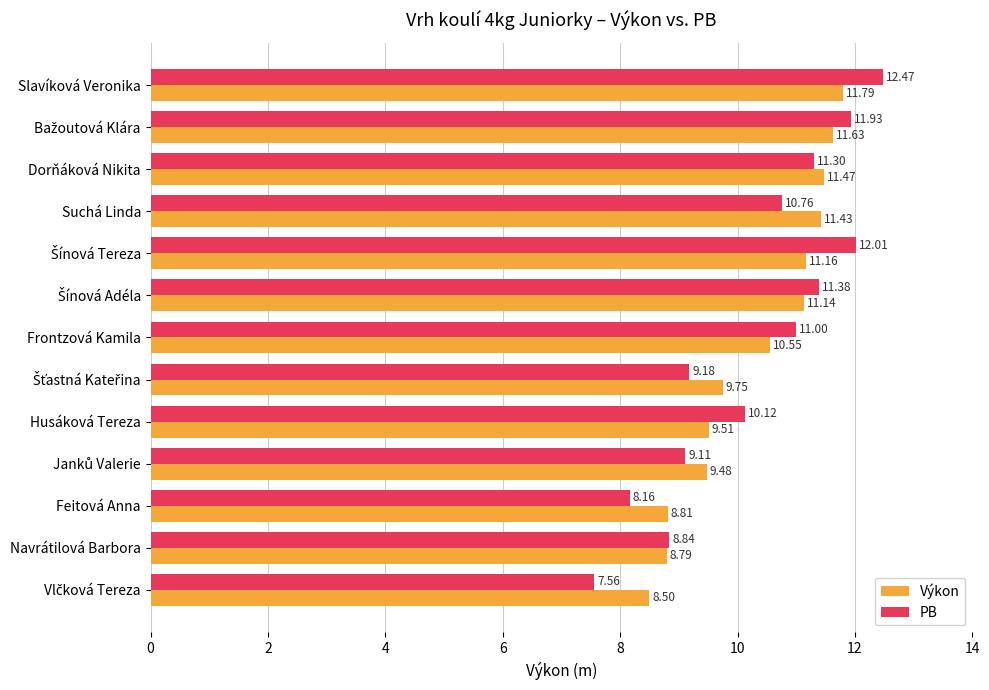

How many categories are shown in the chart?

13